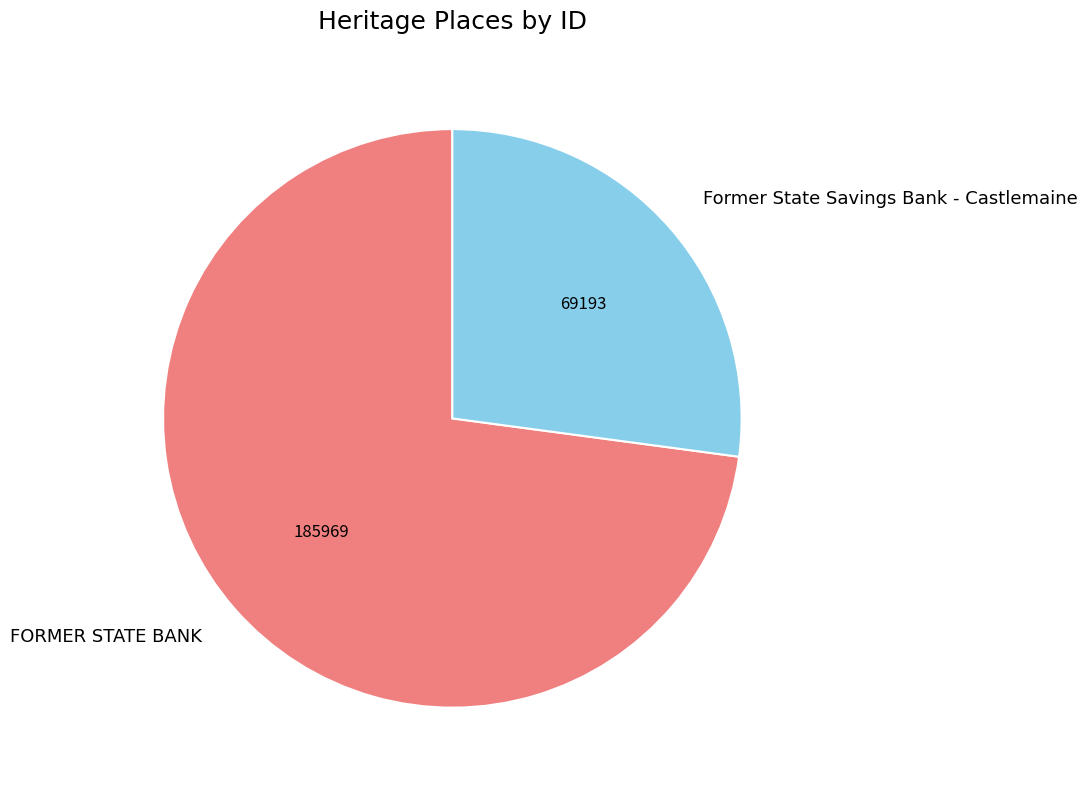

Rank the categories by value from highest to lowest.

FORMER STATE BANK, Former State Savings Bank - Castlemaine